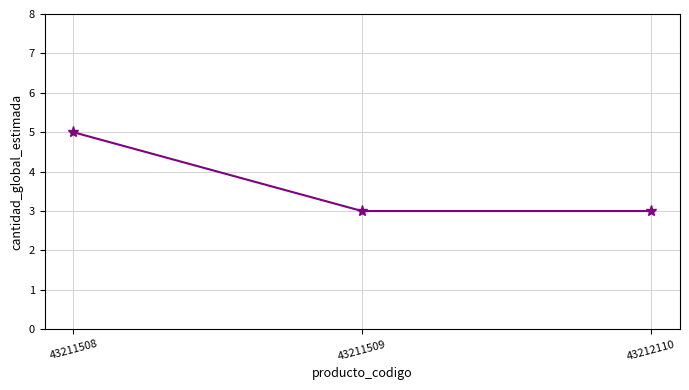

Reading right to left, extract all data points from this chart.

3	3	5